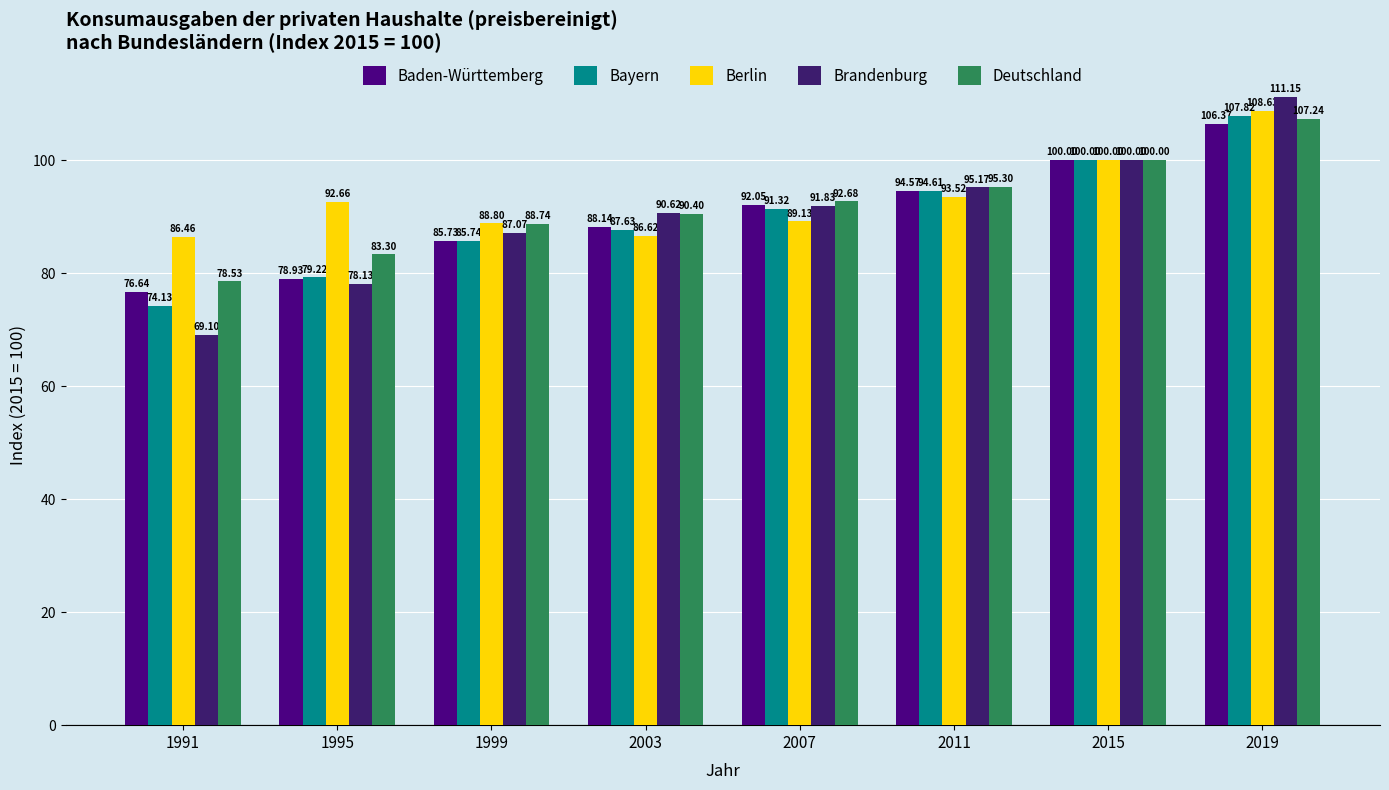

What is the sum of the Berlin values at 1991 and 2003?

173.1